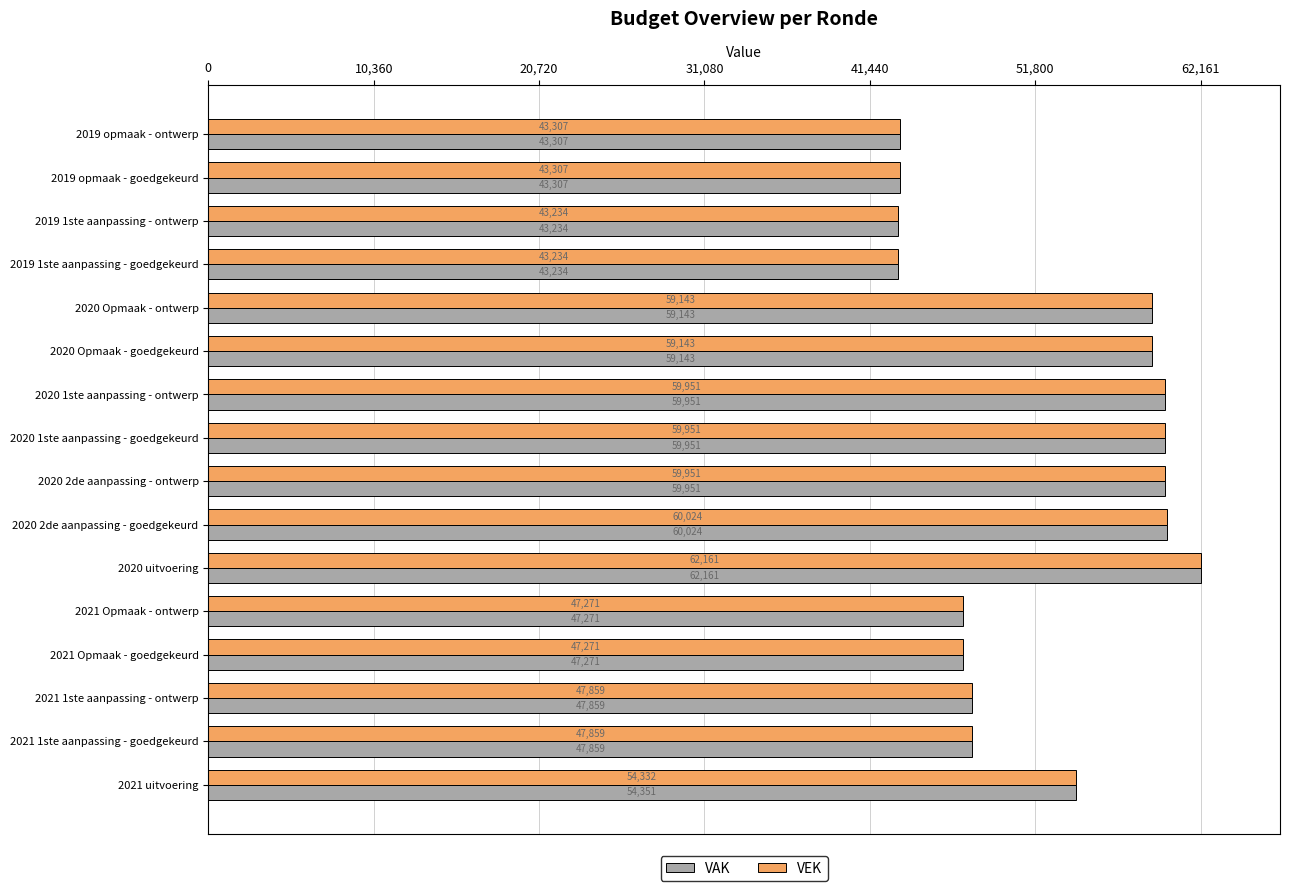

What is the sum of all VEK values?

837998